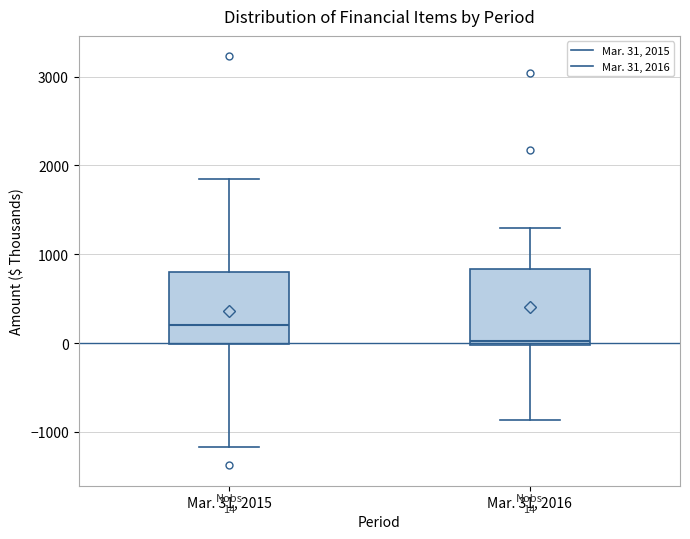

Which box's median line is the lowest?

Mar. 31, 2016